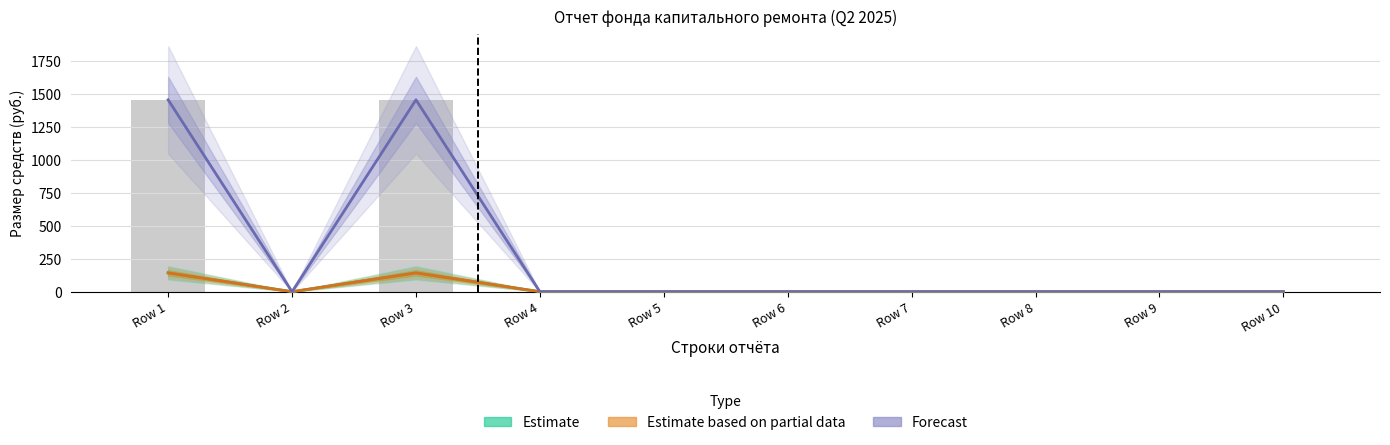

Is the value of Estimate based on partial data at Row 5 greater than the value of Forecast at Row 10?

No